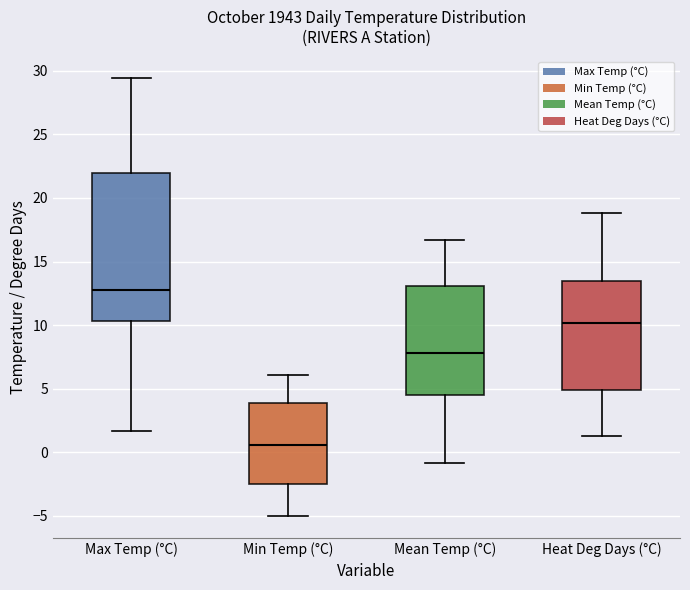

Where is the upper edge of the box for Min Temp (°C) on the y-axis? The values are not printed on the chart, so give them approximately, as read against the axis.

4.0